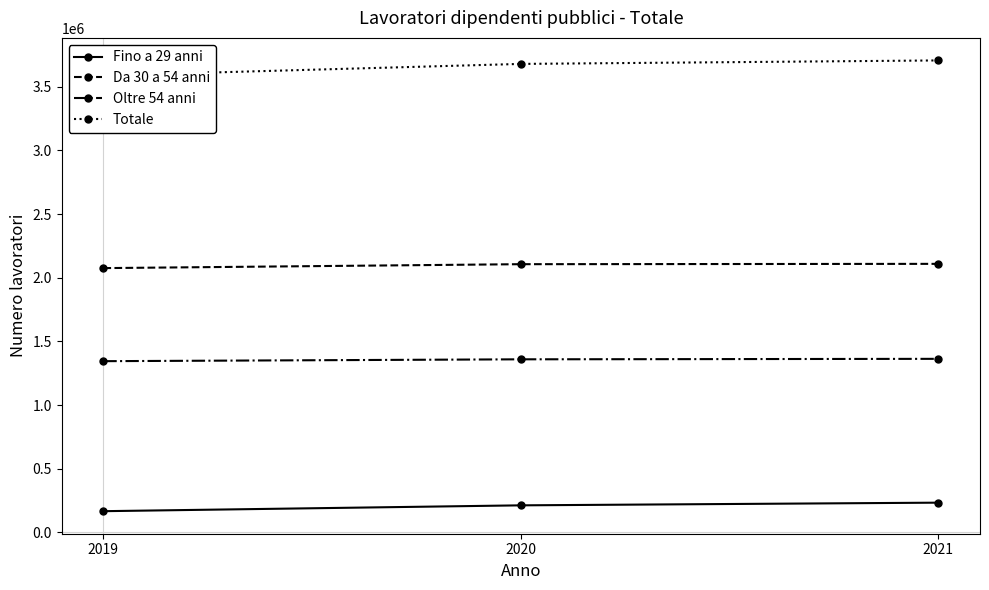

The Da 30 a 54 anni series shows 2106480 at 2020. True or false?

True